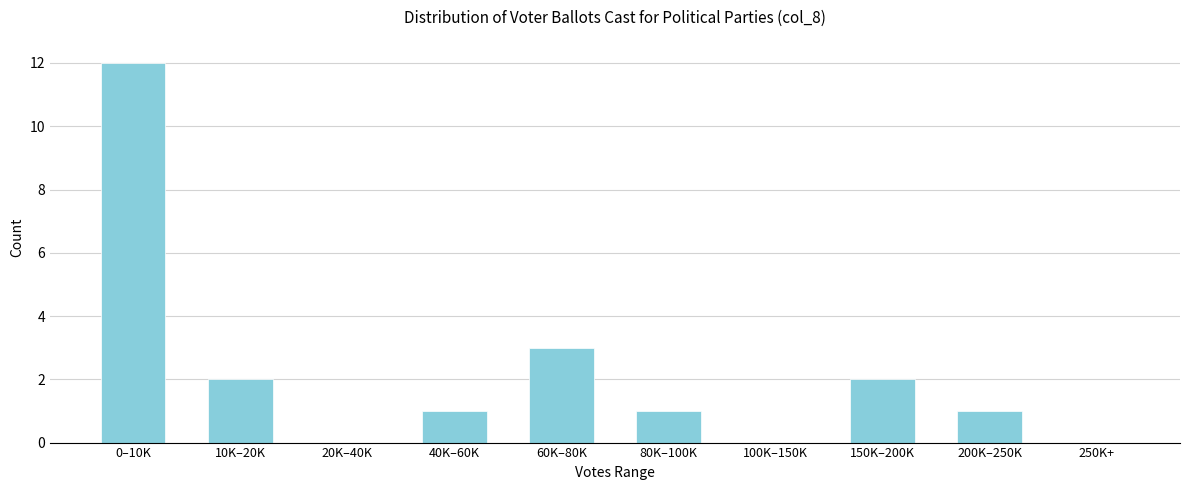

Reading left to right, list all the values displayed in this chart.

0–10K=12	10K–20K=2	20K–40K=0	40K–60K=1	60K–80K=3	80K–100K=1	100K–150K=0	150K–200K=2	200K–250K=1	250K+=0